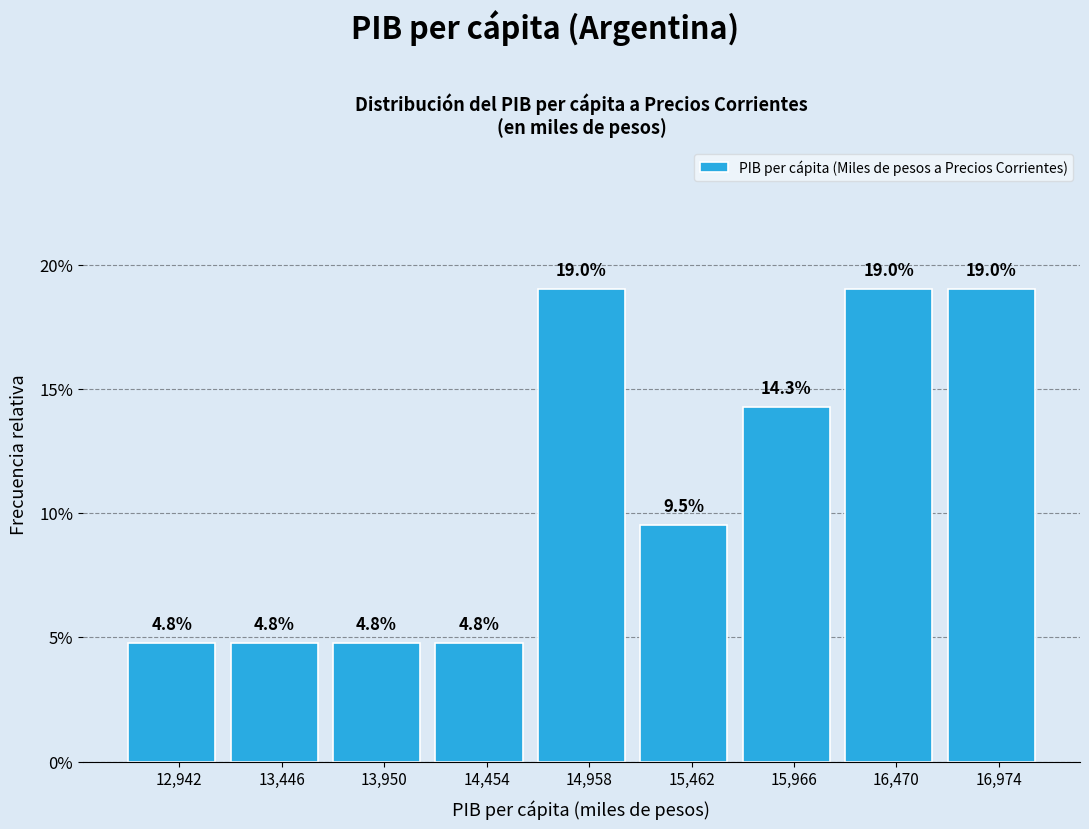

Reading left to right, transcribe this chart: for each bar, give the range it covers on the x-axis and its height. The bar edges are not printed on the chart, so give them approximately, as read against the axis.

12700 to 13200: 4.8
13200 to 13700: 4.8
13700 to 14200: 4.8
14200 to 14700: 4.8
14700 to 15200: 19.0
15200 to 15700: 9.5
15700 to 16200: 14.3
16200 to 16700: 19.0
16700 to 17200: 19.0